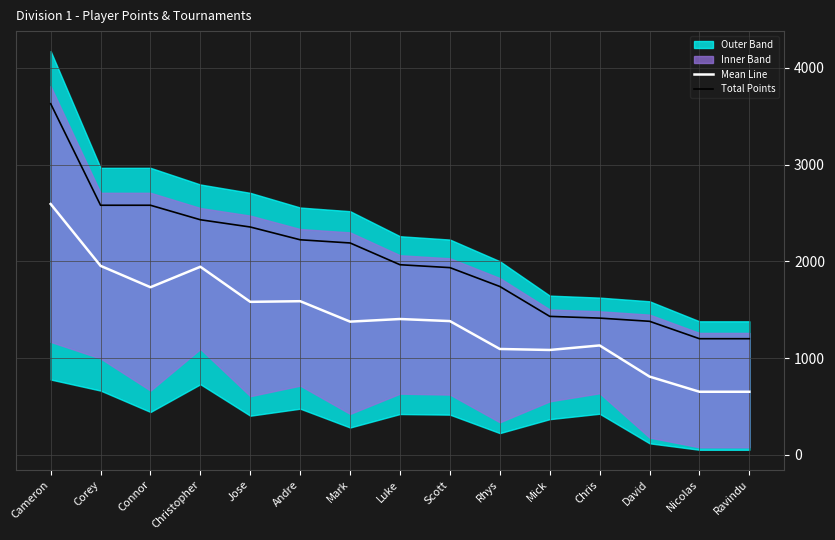

True or false: Mean Line and Total Points cross at least once.

False